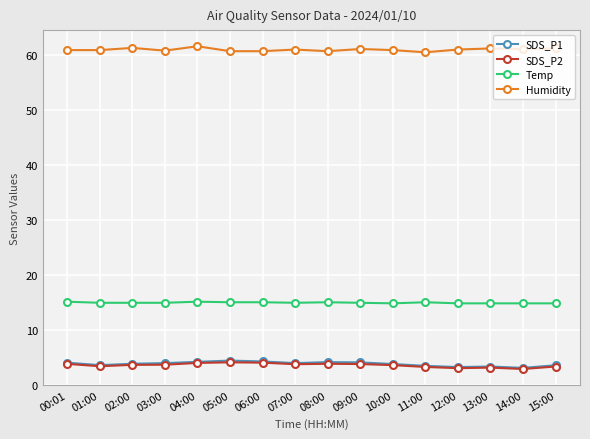

True or false: SDS_P2 and Temp intersect in this chart.

False